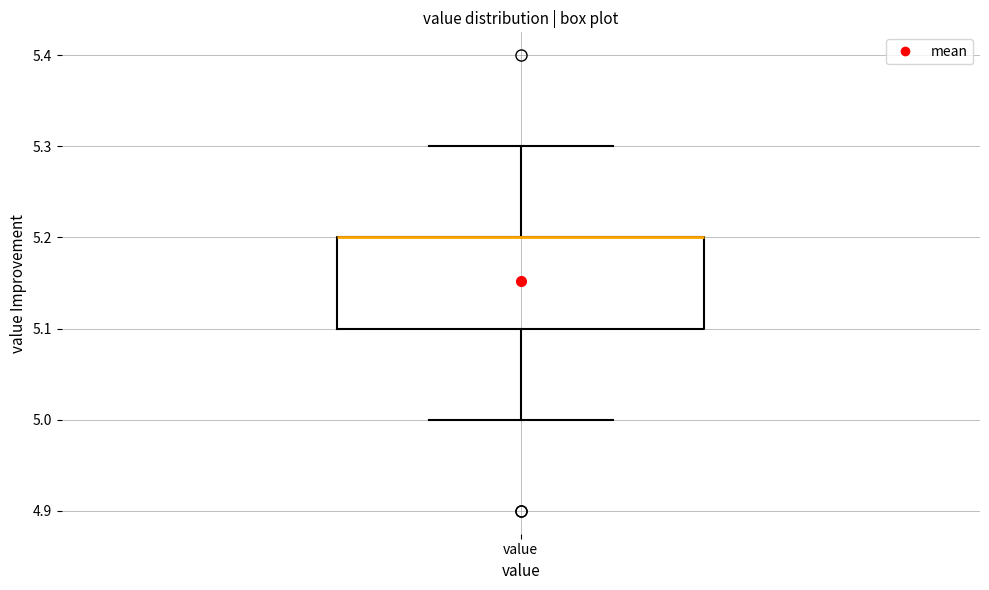

Transcribe this box plot: give where the median line is, the range the box spans, and where the two whiskers end, as read against the y-axis. The values are not printed on the chart, so give them approximately, as read against the axis.

median 5.2 (drawn on the box's upper edge), box 5.1 to 5.2, whiskers 5.0 to 5.3